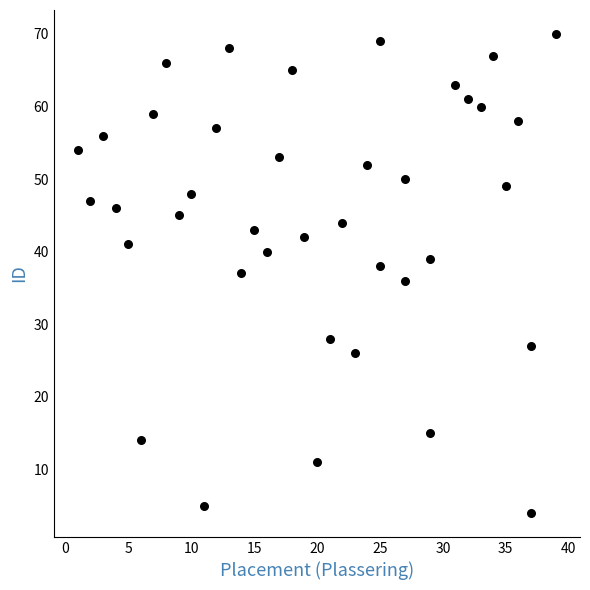

What is the range of Y values (max minus min)?

66